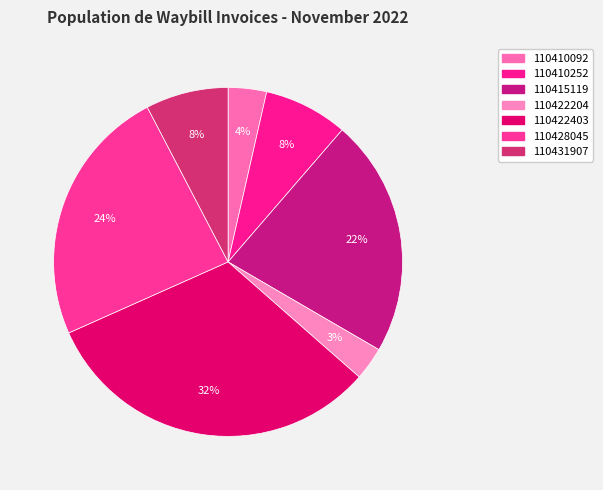

Does 110431907 represent more than half of the total?

No